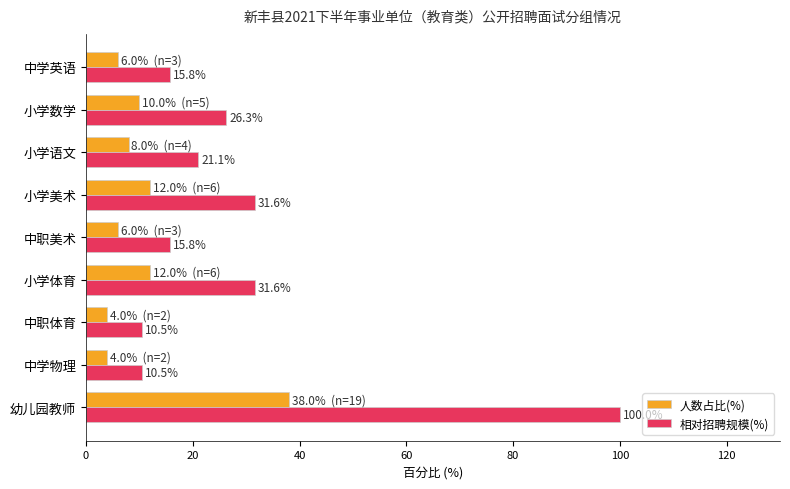

What is the approximate value of 相对招聘规模(%) at 中职体育?

10.5